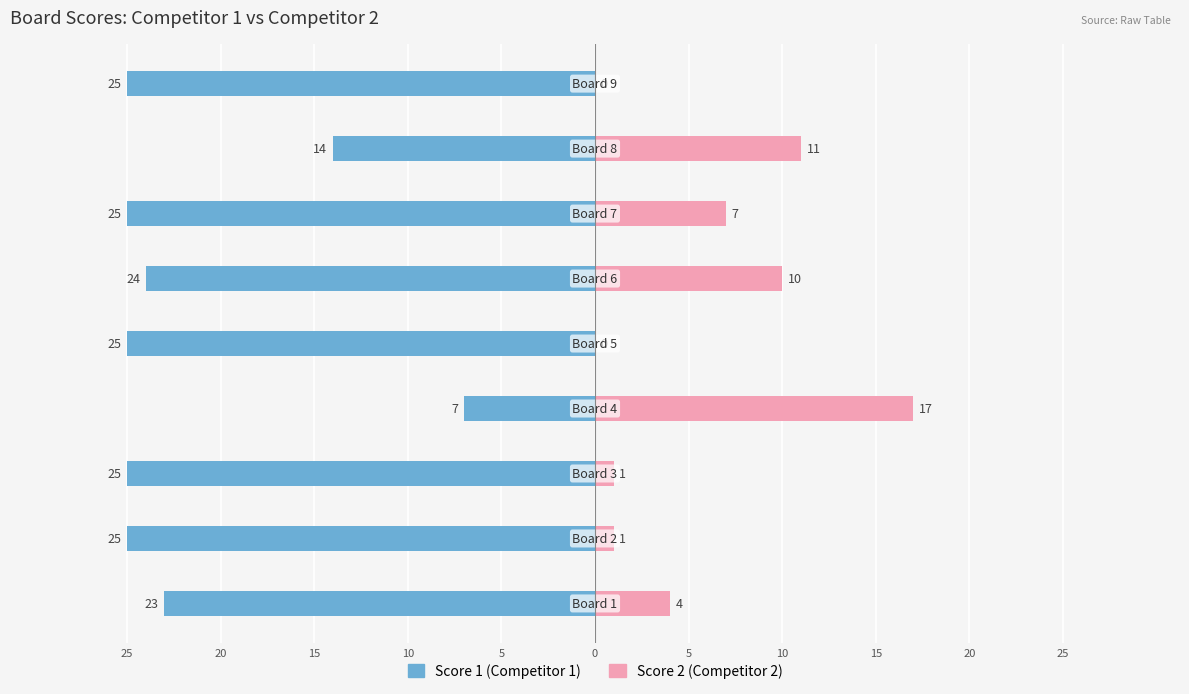

What is the approximate value of Score 1 at 15?

-25